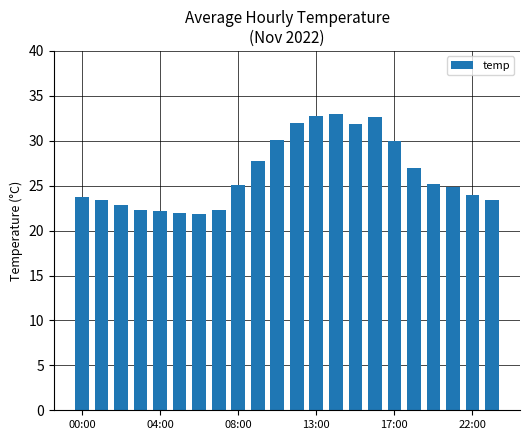

What is the average value?

26.4